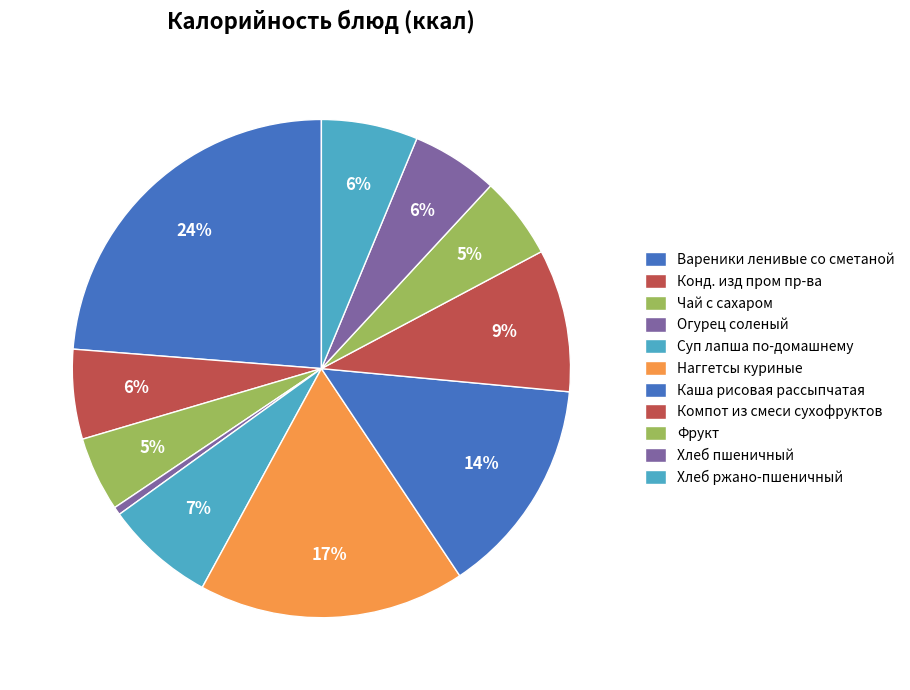

Does Вареники ленивые со сметаной represent more than half of the total?

No